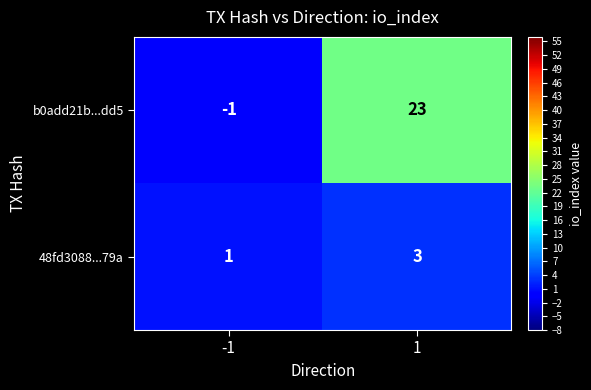

Is it true that 48fd3088...79a equals 0 at -1?

False